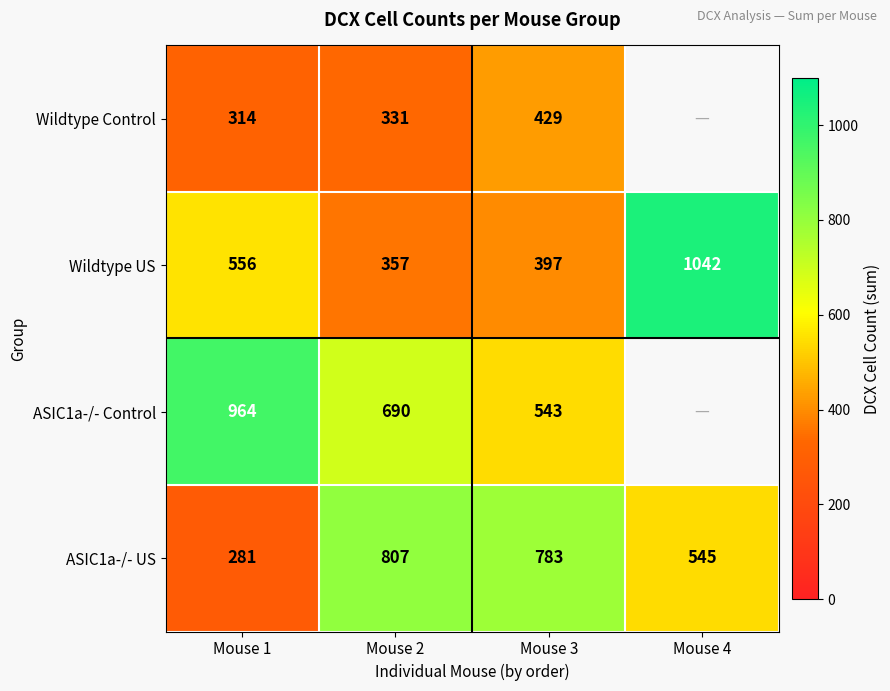

True or false: ASIC1a-/- US has a value of 118.4 at Mouse 1.

False